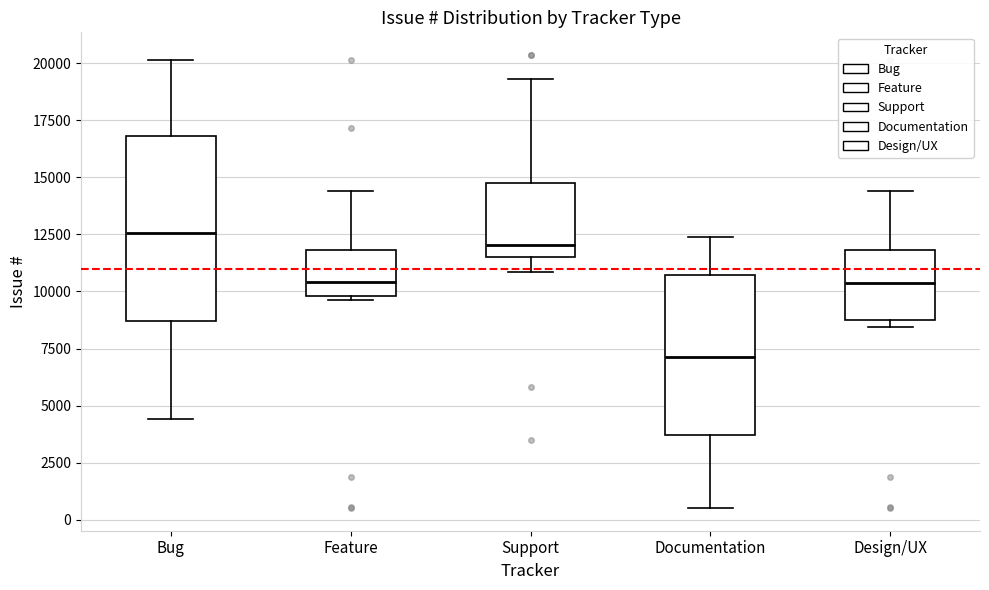

Where does the upper whisker of the box for Bug end on the y-axis? The values are not printed on the chart, so give them approximately, as read against the axis.

20000